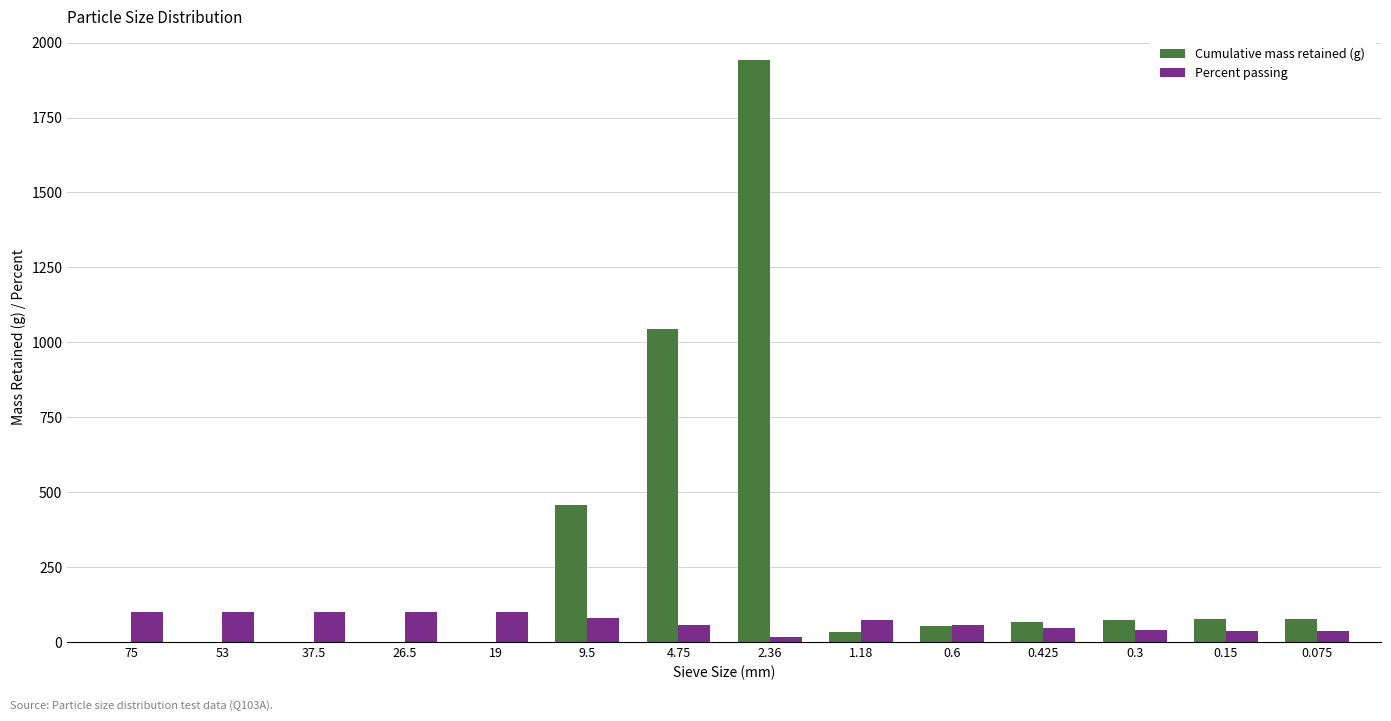

Between 53 and 9.5, which series saw the biggest shift?

Cumulative mass retained (g)